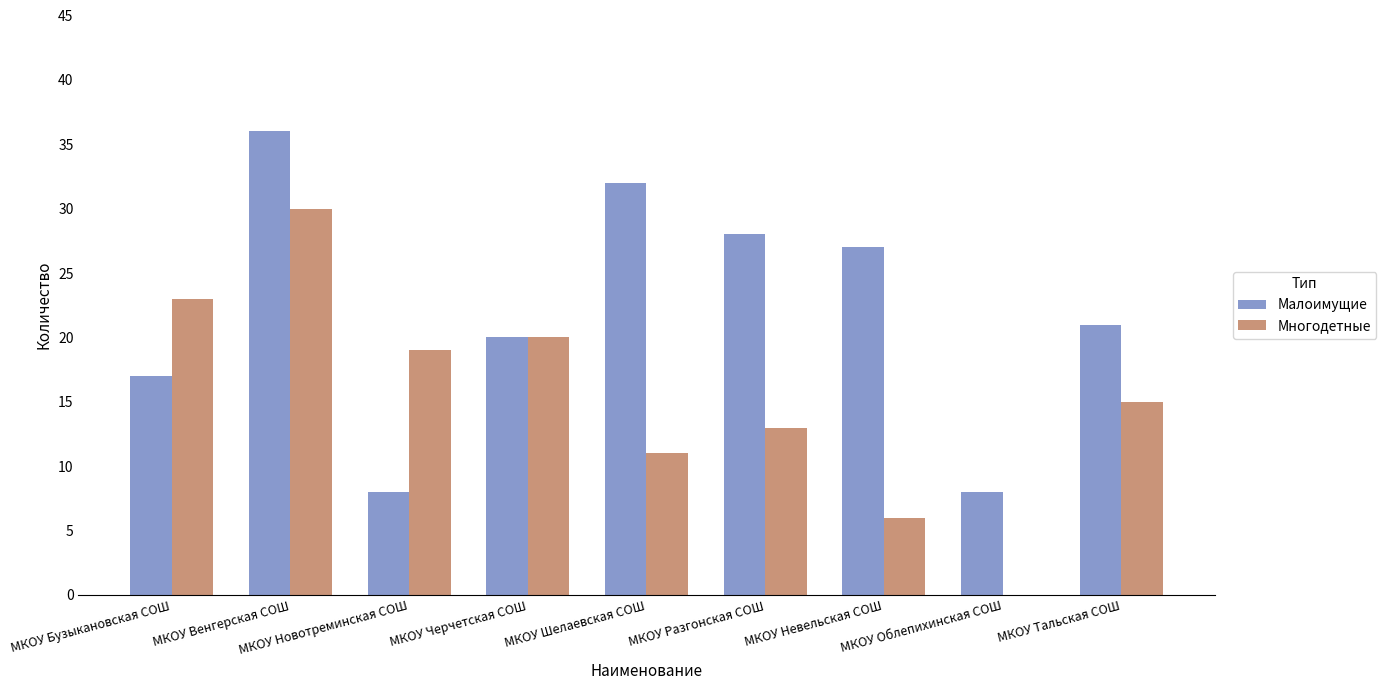

What is the sum of all Многодетные values?

137